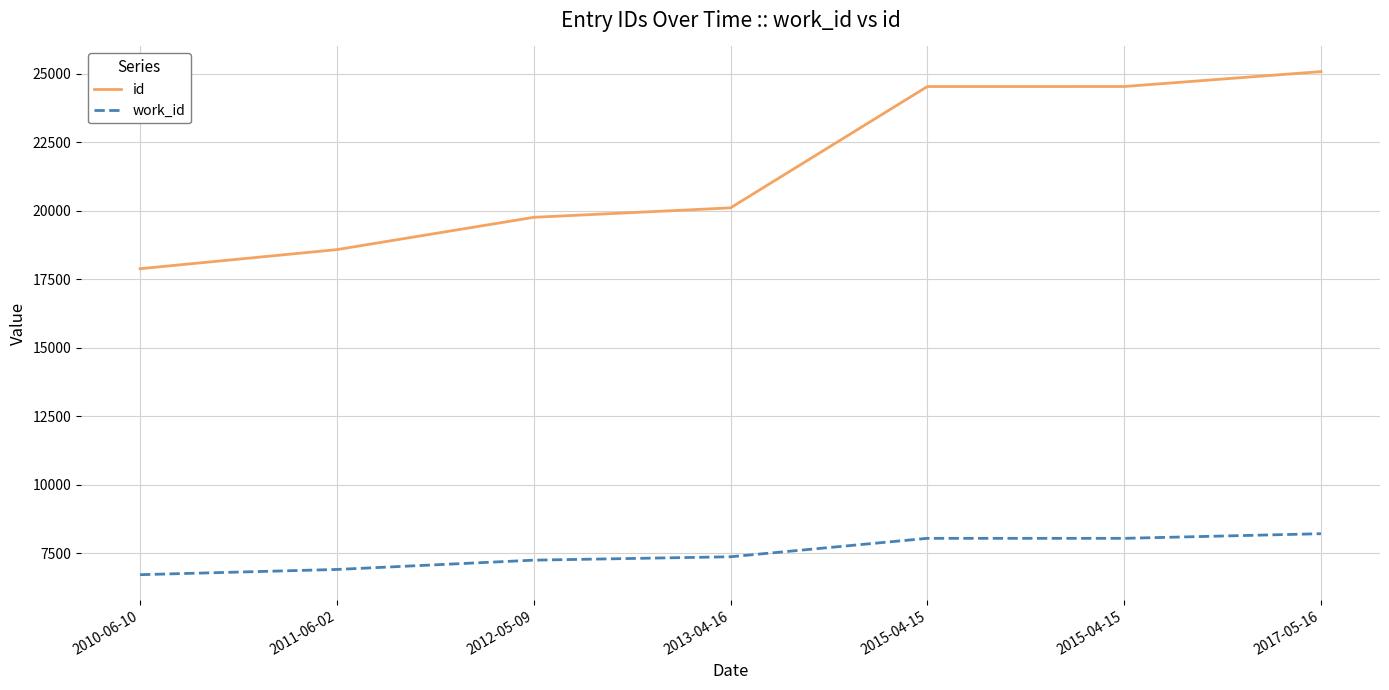

Which series has the largest range (max minus min)?

id